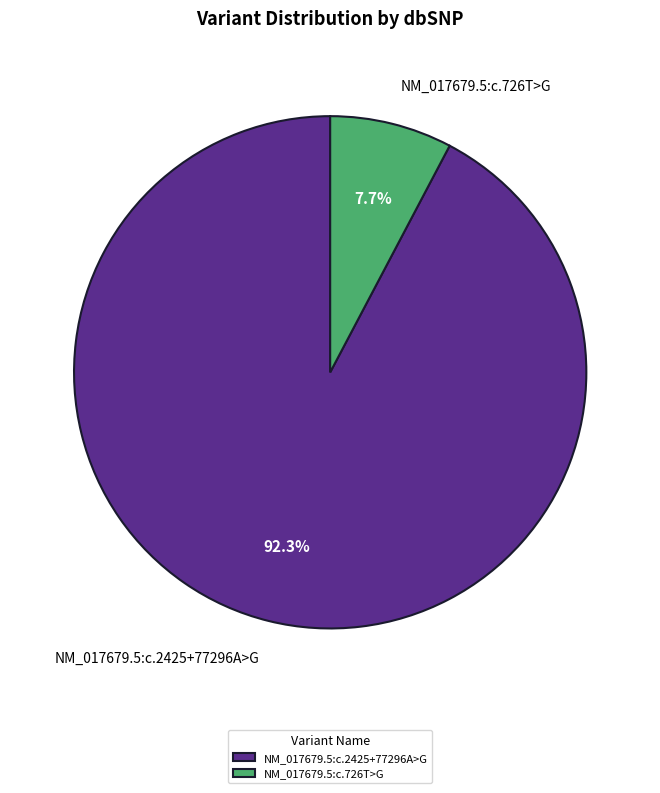

Combined, what portion of the pie is NM_017679.5:c.2425+77296A>G and NM_017679.5:c.726T>G?

100.0%